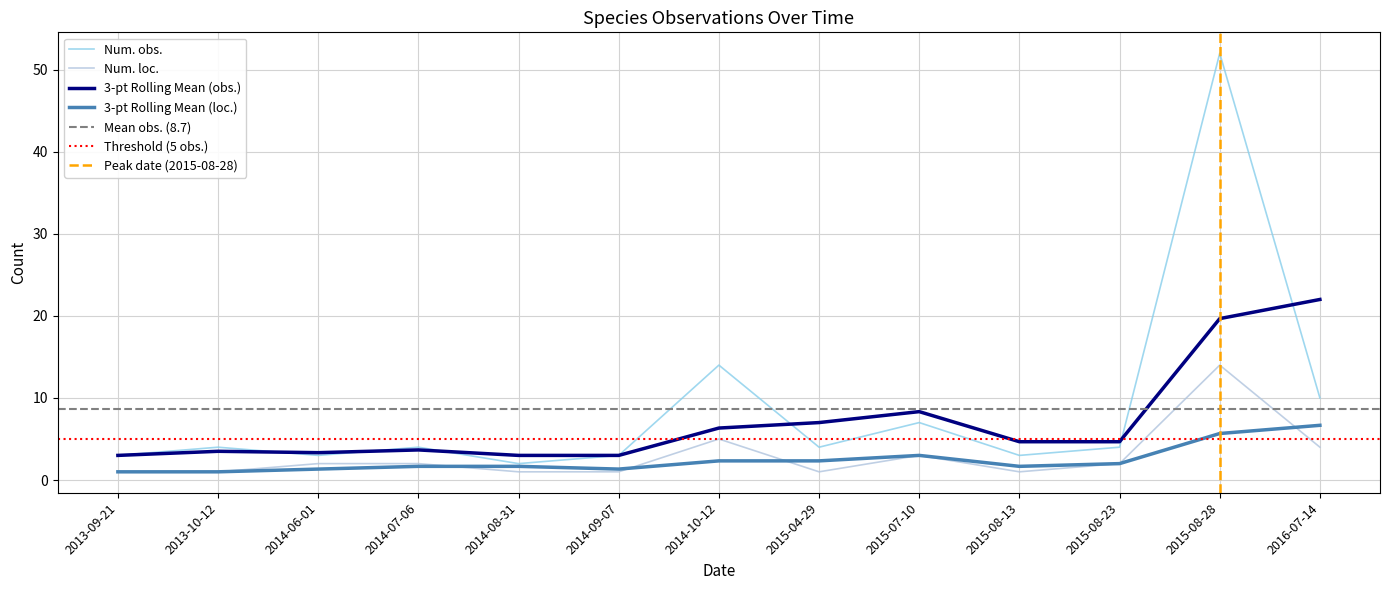

True or false: Num. obs. has more than 0 points higher than both neighbors.

True